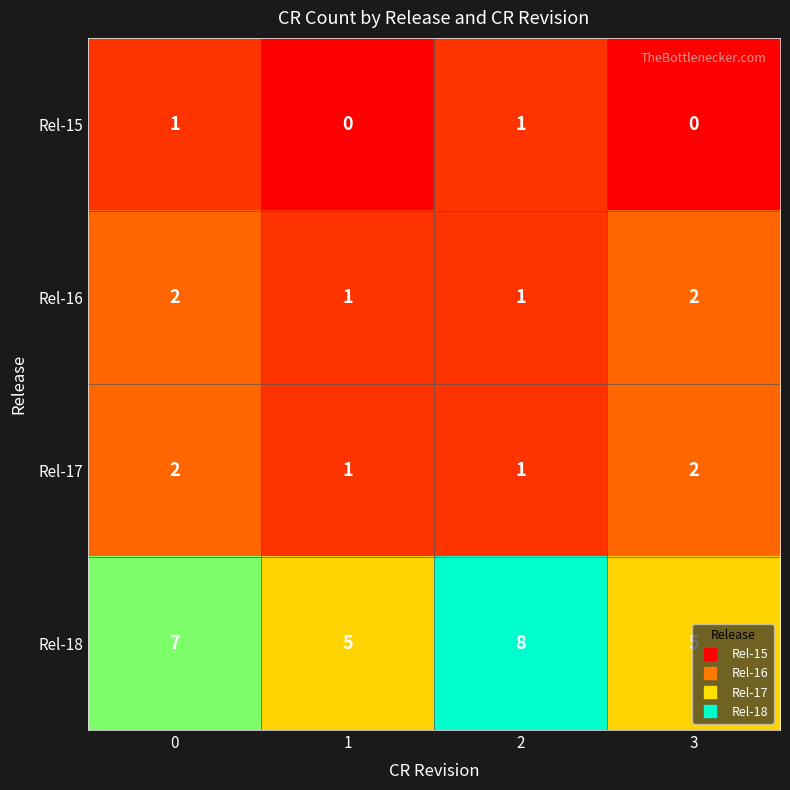

Which series has the largest total across all categories?

Rel-18